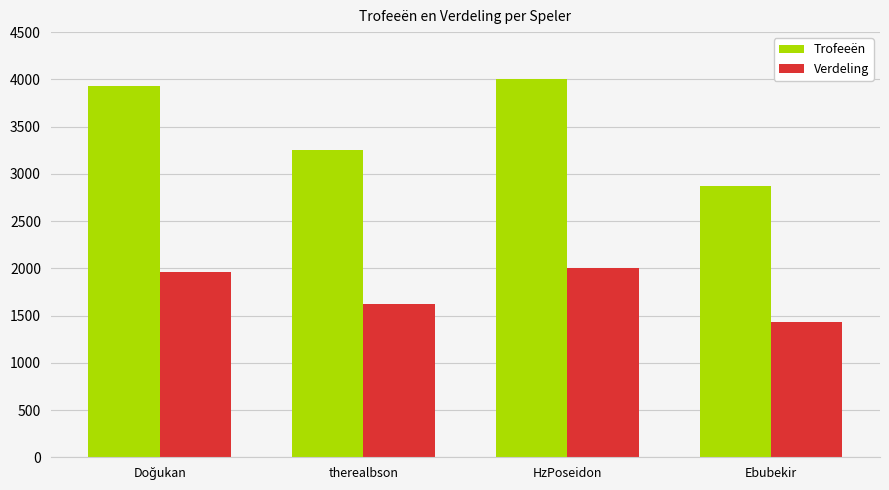

What is the label of the 4th bar from the left?

Ebubekir